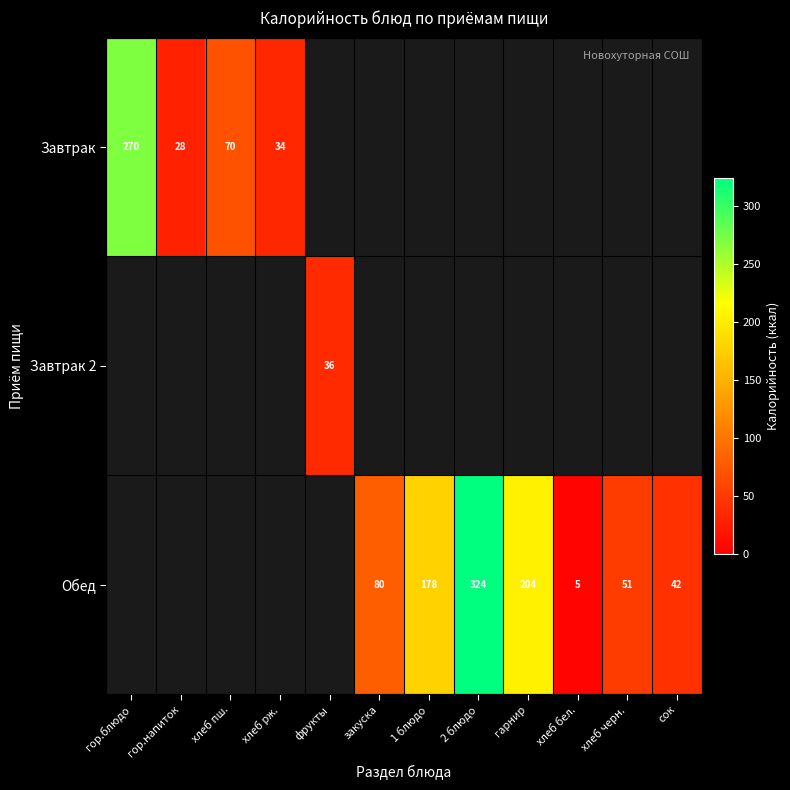

How many categories are shown in the chart?

12